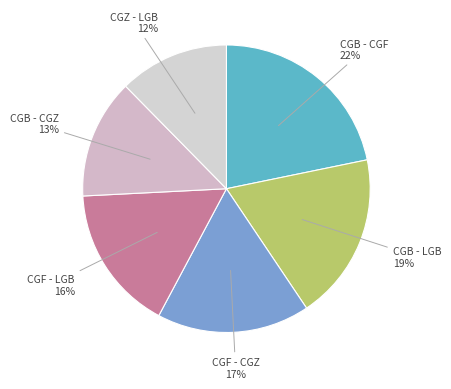

How many segments does this pie chart have?

6